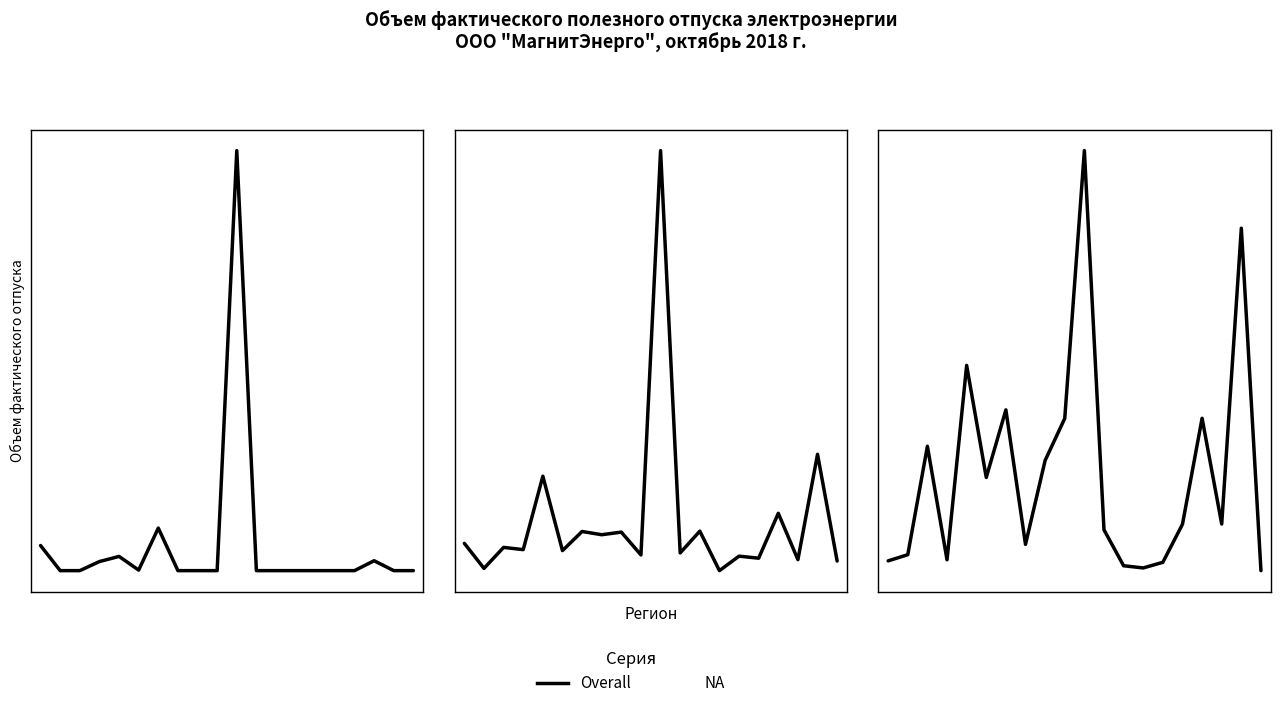

Which has a higher value, 3 or 11?

11